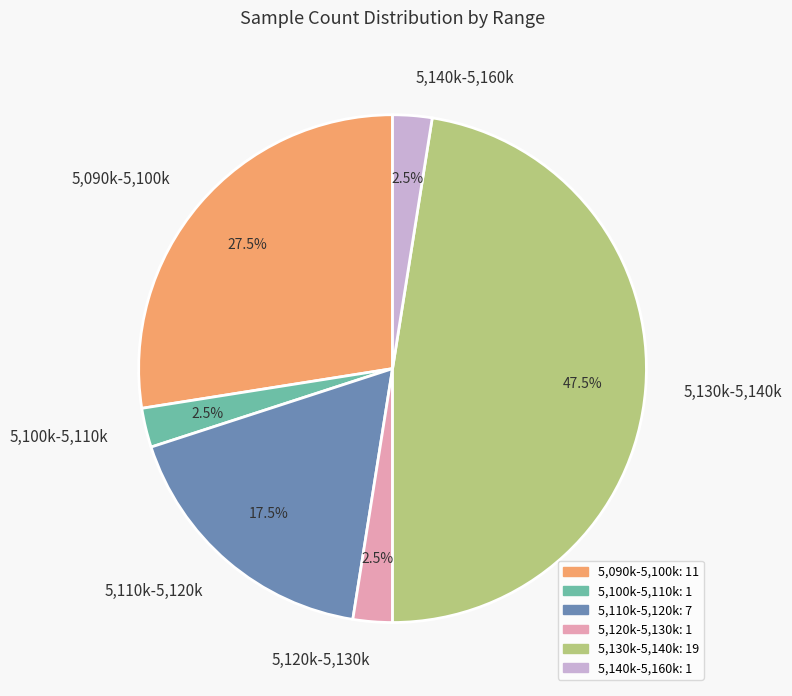

Is there any slice that represents more than half of the pie?

No